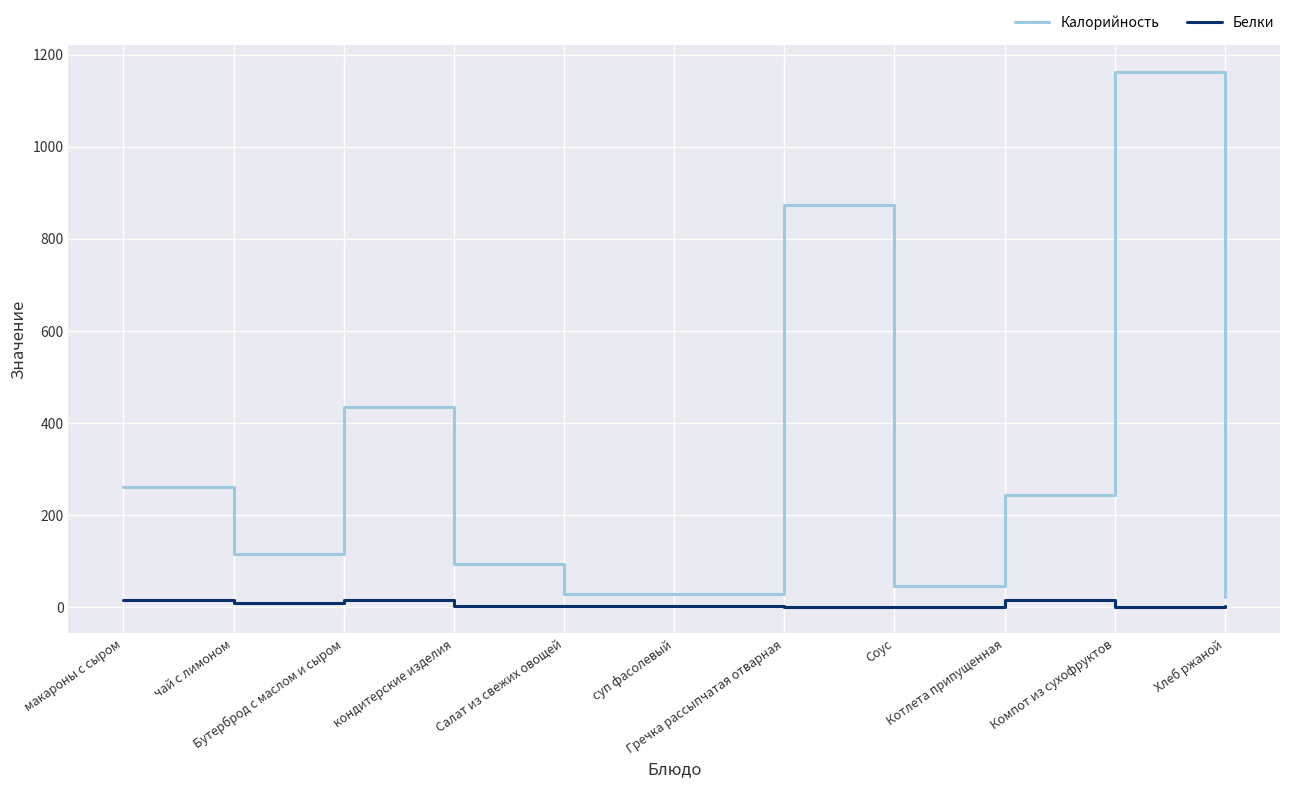

True or false: Белки and Калорийность cross at least once.

False